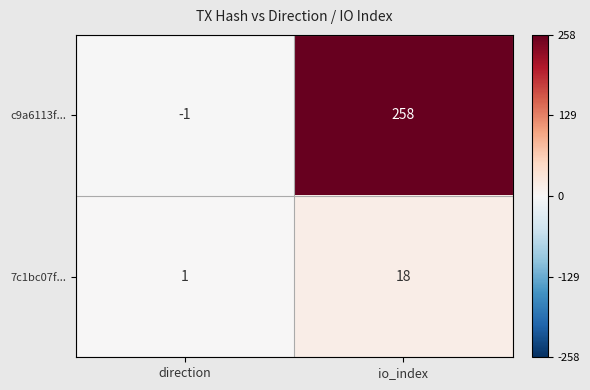

What is the spread (max minus min) of values at direction?

2